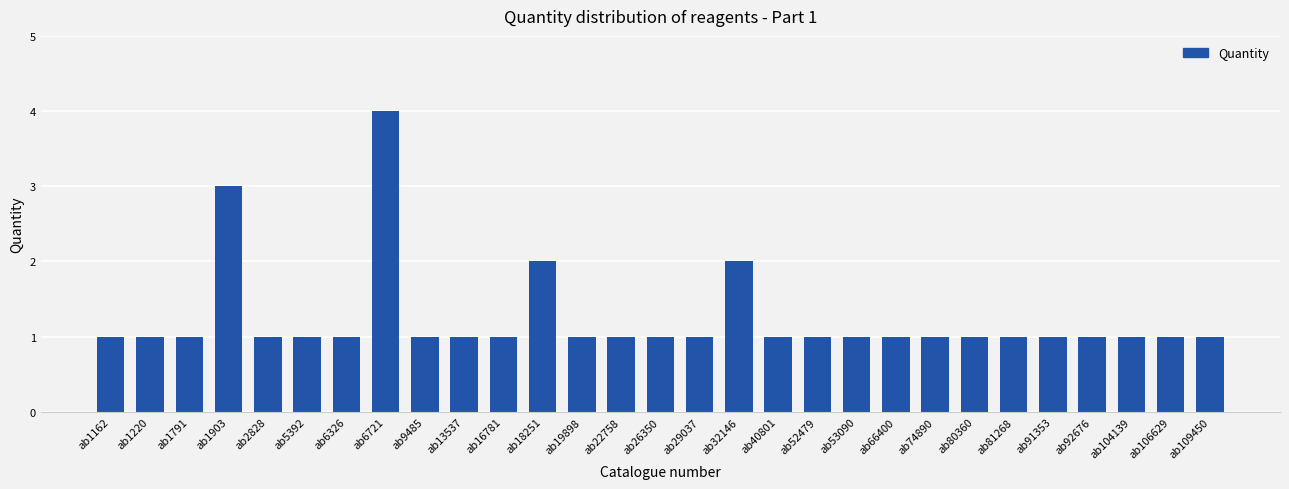

Reading right to left, what are all the values shown in this chart?

ab109450=1	ab106629=1	ab104139=1	ab92676=1	ab91353=1	ab81268=1	ab80360=1	ab74890=1	ab66400=1	ab53090=1	ab52479=1	ab40801=1	ab32146=2	ab29037=1	ab26350=1	ab22758=1	ab19898=1	ab18251=2	ab16781=1	ab13537=1	ab9485=1	ab6721=4	ab6326=1	ab5392=1	ab2828=1	ab1903=3	ab1791=1	ab1220=1	ab1162=1